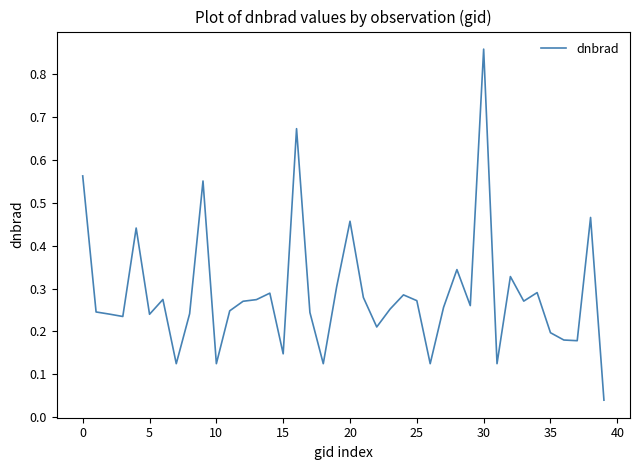

What is the difference between the maximum and minimum values?

0.8